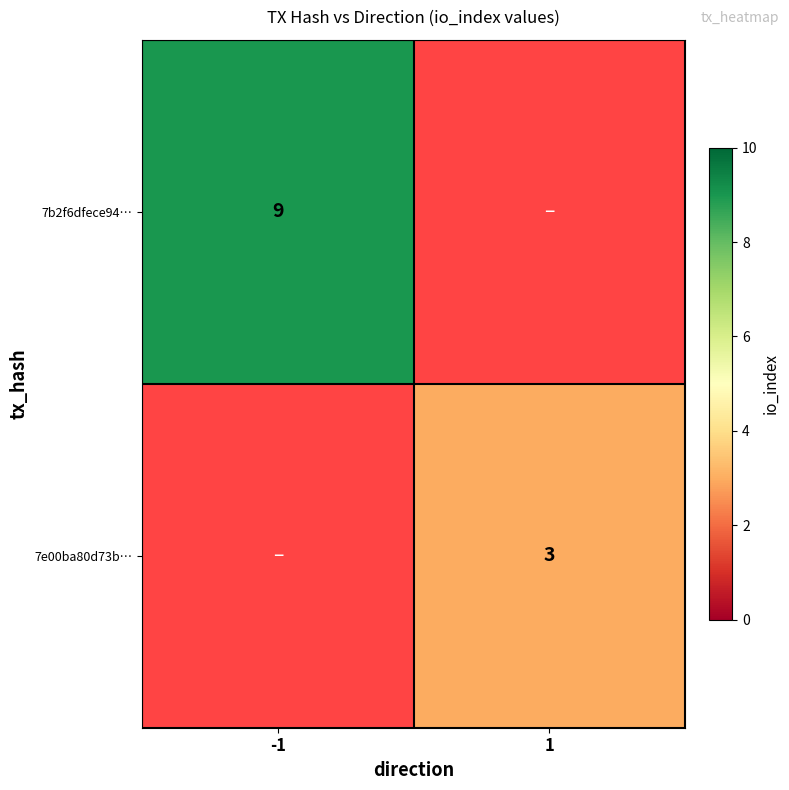

True or false: 7b2f6dfece94… has a value of 3 at -1.

False